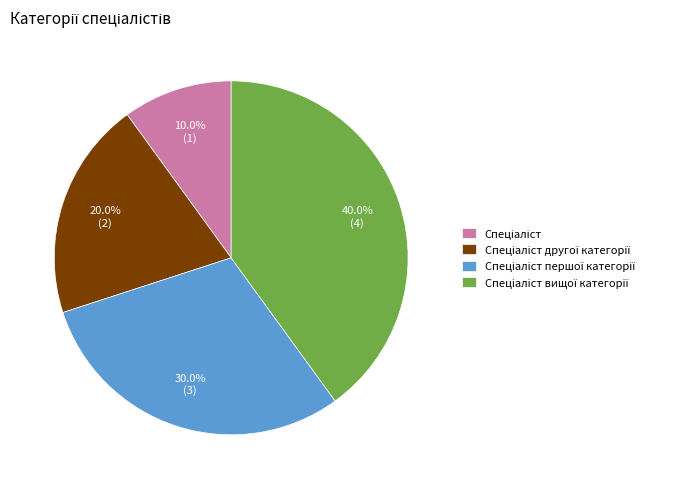

Does any single category account for the majority?

No